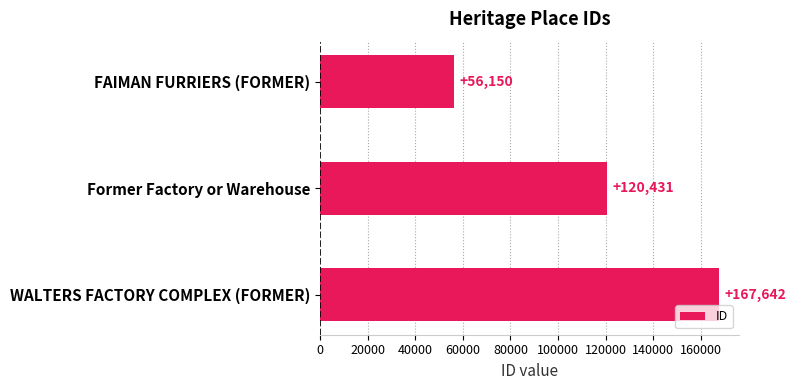

Does the chart contain any negative values?

No